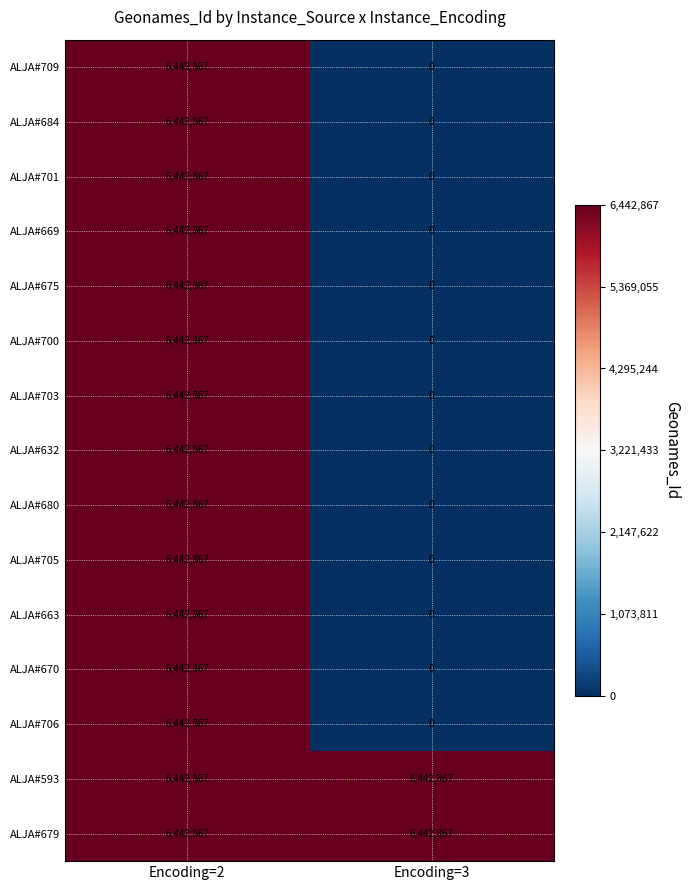

What is the total value across all series at Encoding=3?

12885734